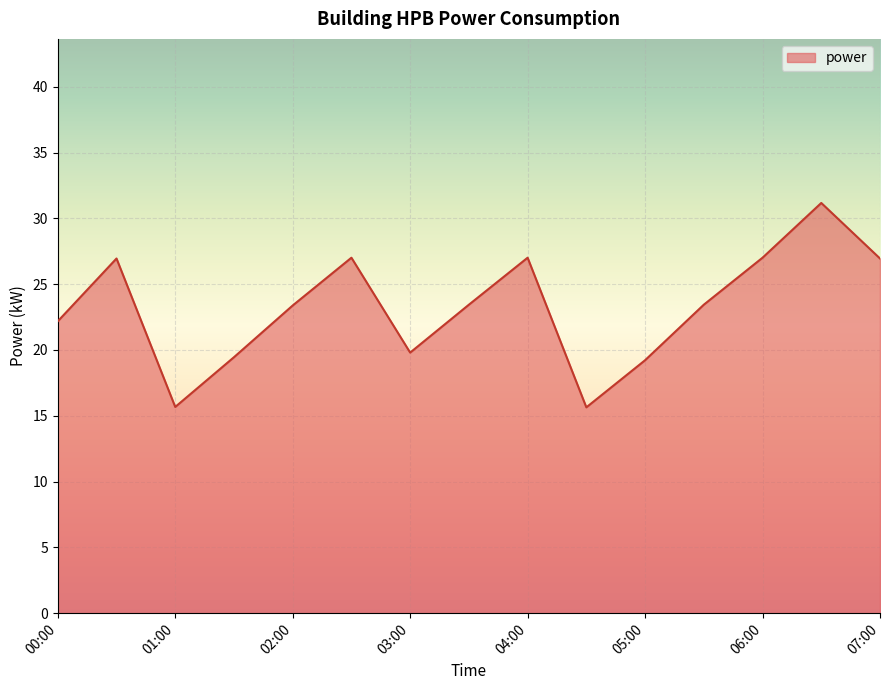

What is the difference between the maximum and minimum values?

15.5